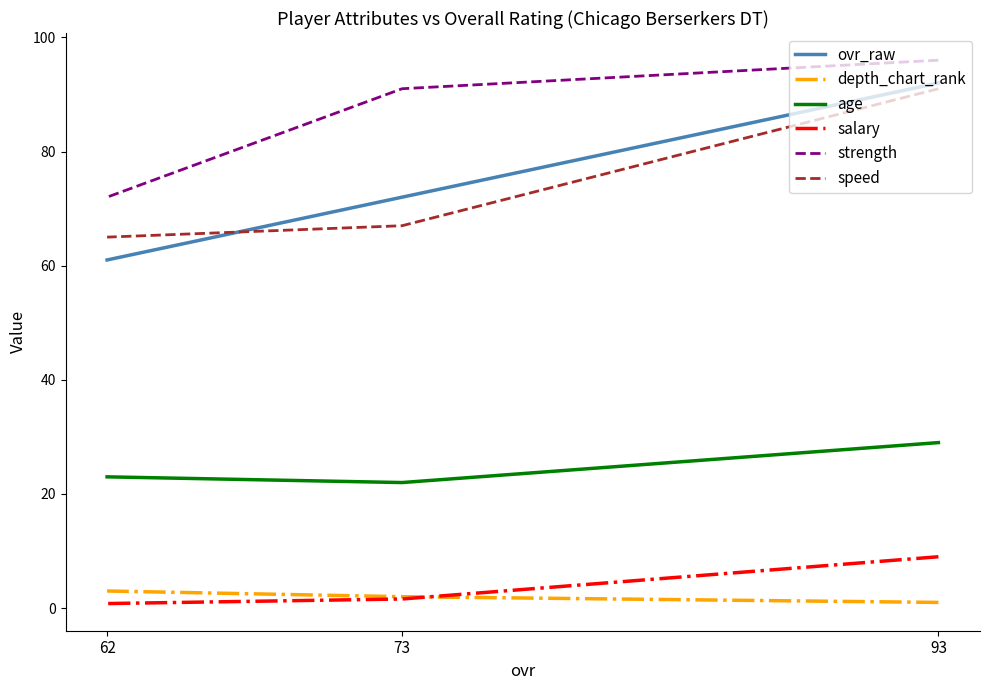

Which series changed the most between 93 and 62?

ovr_raw